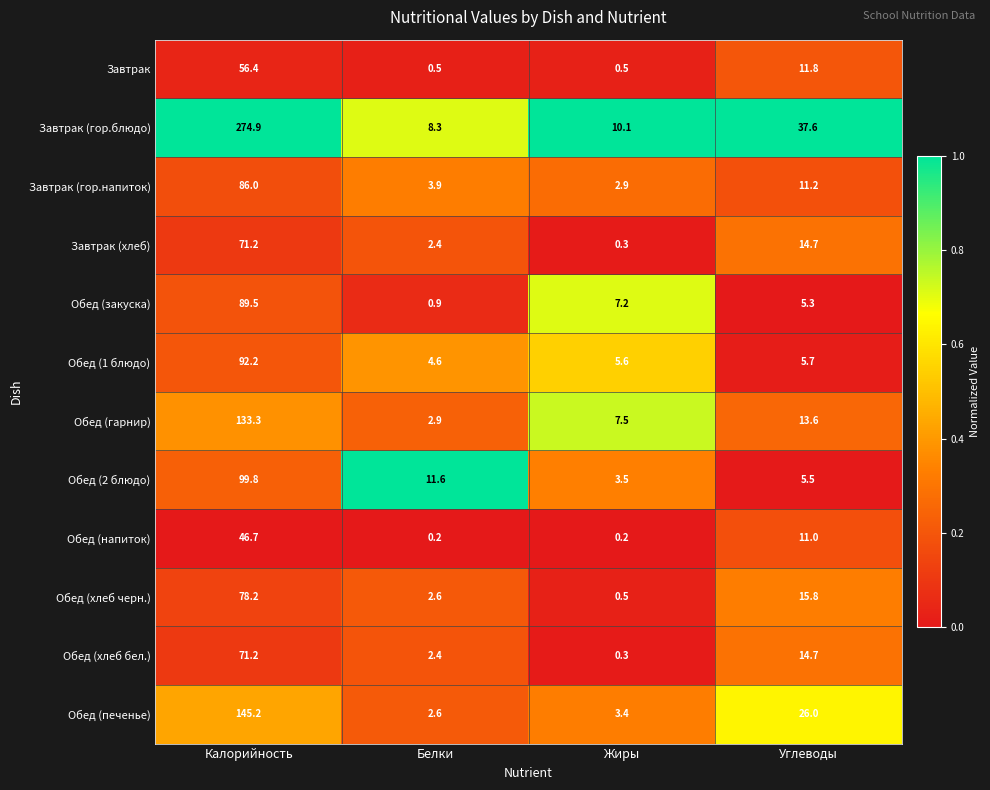

What value does the Обед (гарнир) series have at Белки?

2.9